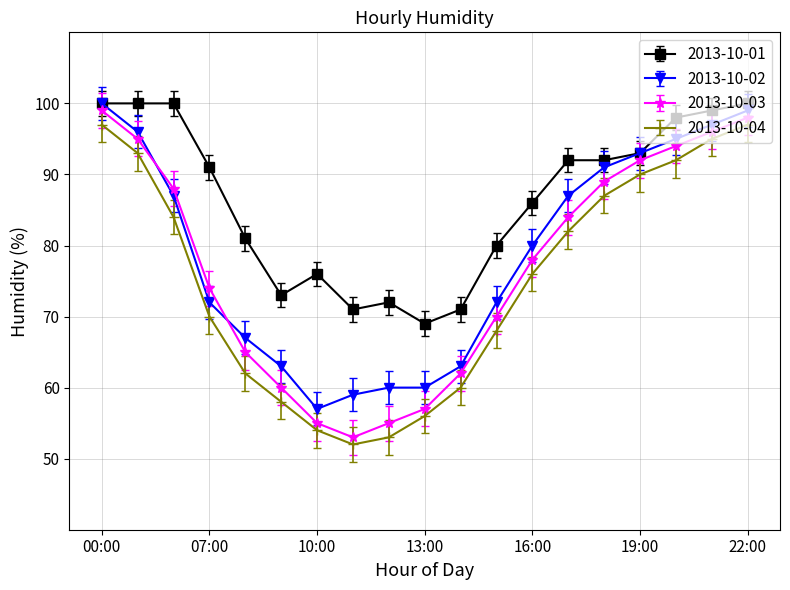

True or false: 2013-10-01 and 2013-10-04 intersect in this chart.

False